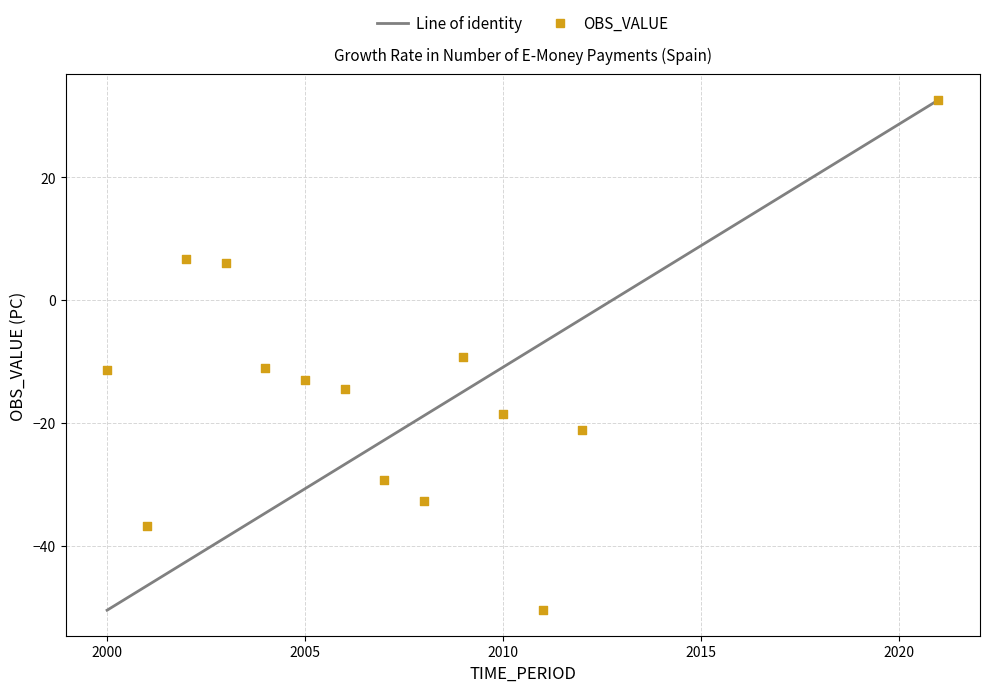

What is the range of X values (max minus min)?

21.0